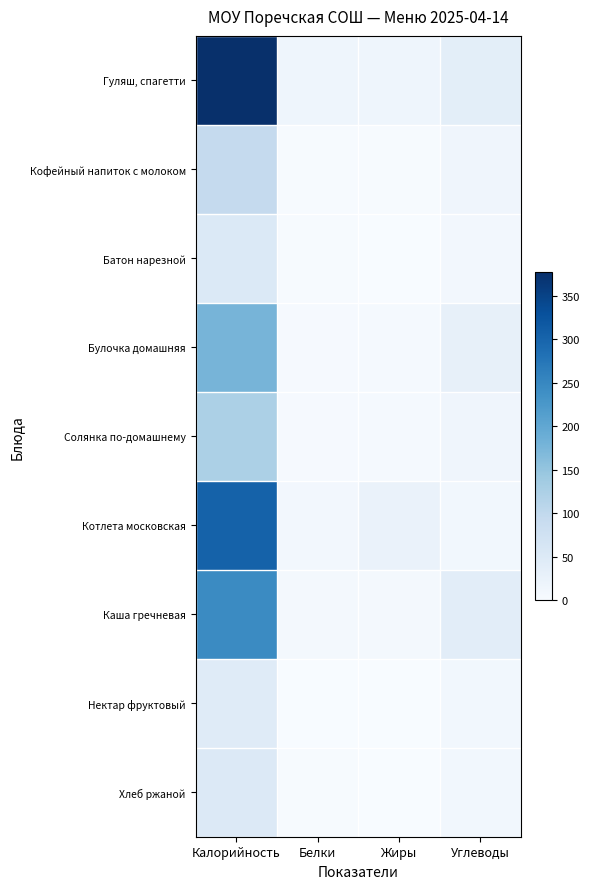

Which has a higher value, Белки or Углеводы?

Углеводы